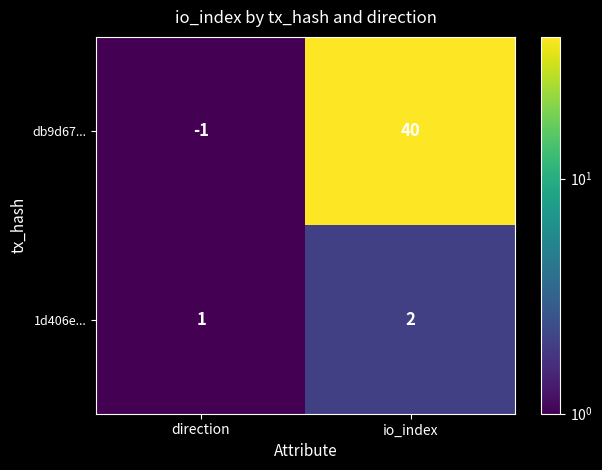

How many values in db9d67... are below zero?

1